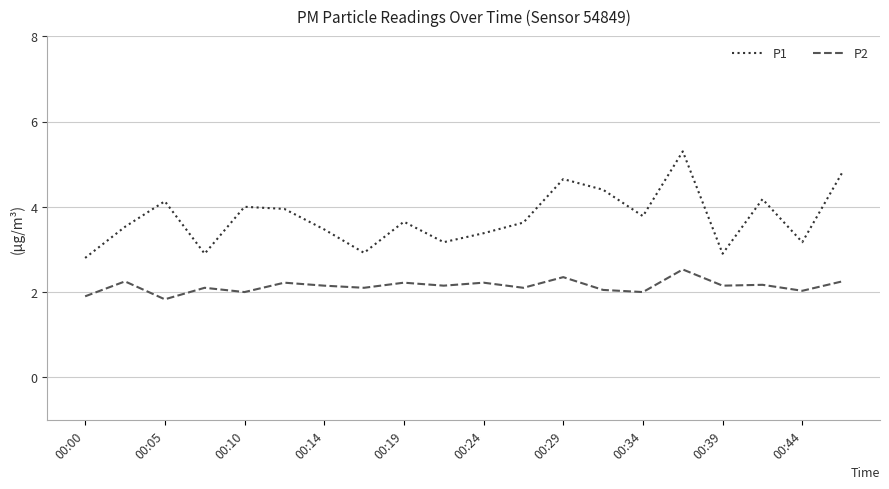

Which series has the widest spread of values?

P1